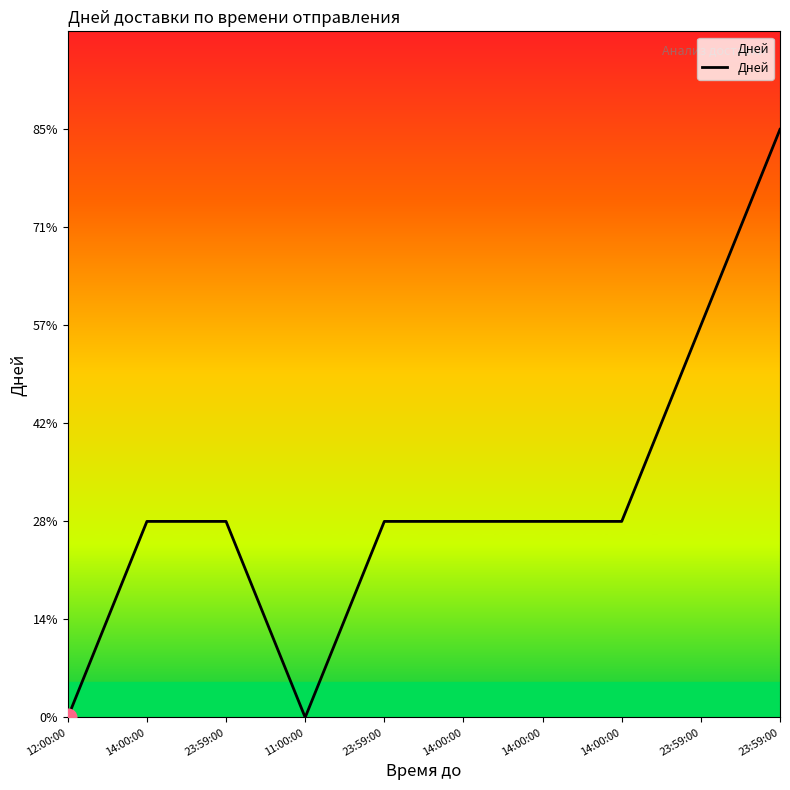

True or false: there are more than 2 points higher than both neighbors.

False